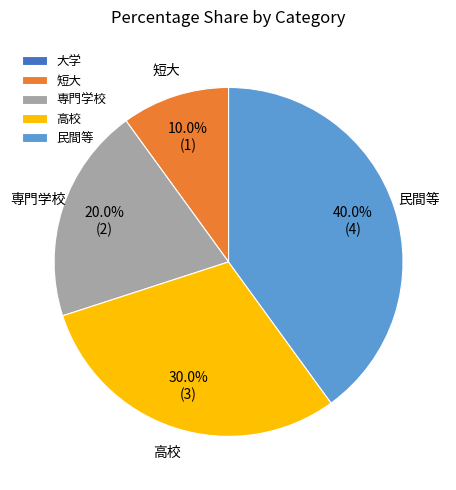

To the nearest percent, what is the difference between the largest and smallest slice percentages?

40%